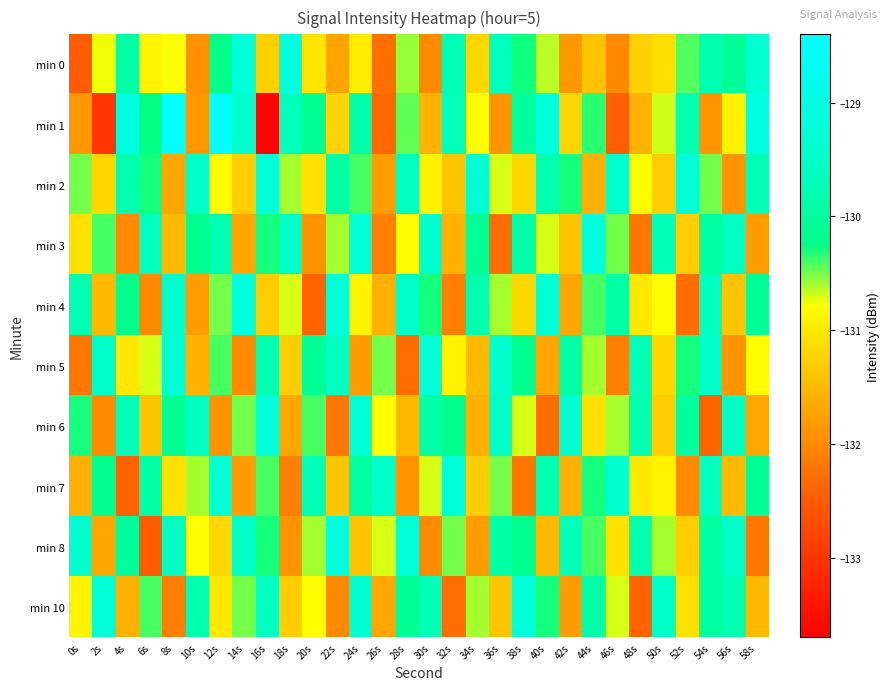

At how many categories does at least one series exceed -130?

30